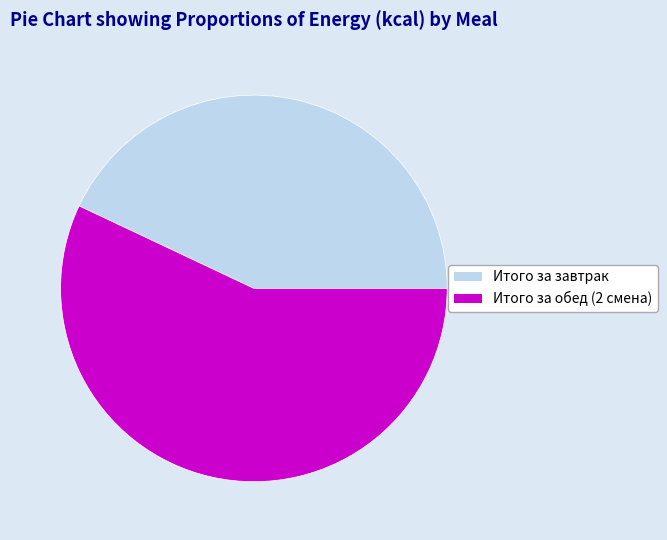

Is there a majority slice in this chart?

Yes